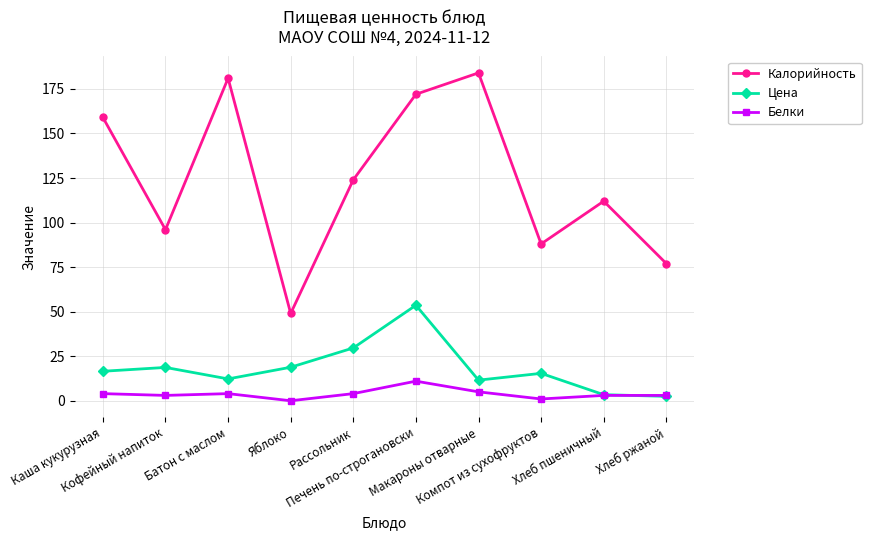

How many categories are shown in the chart?

10